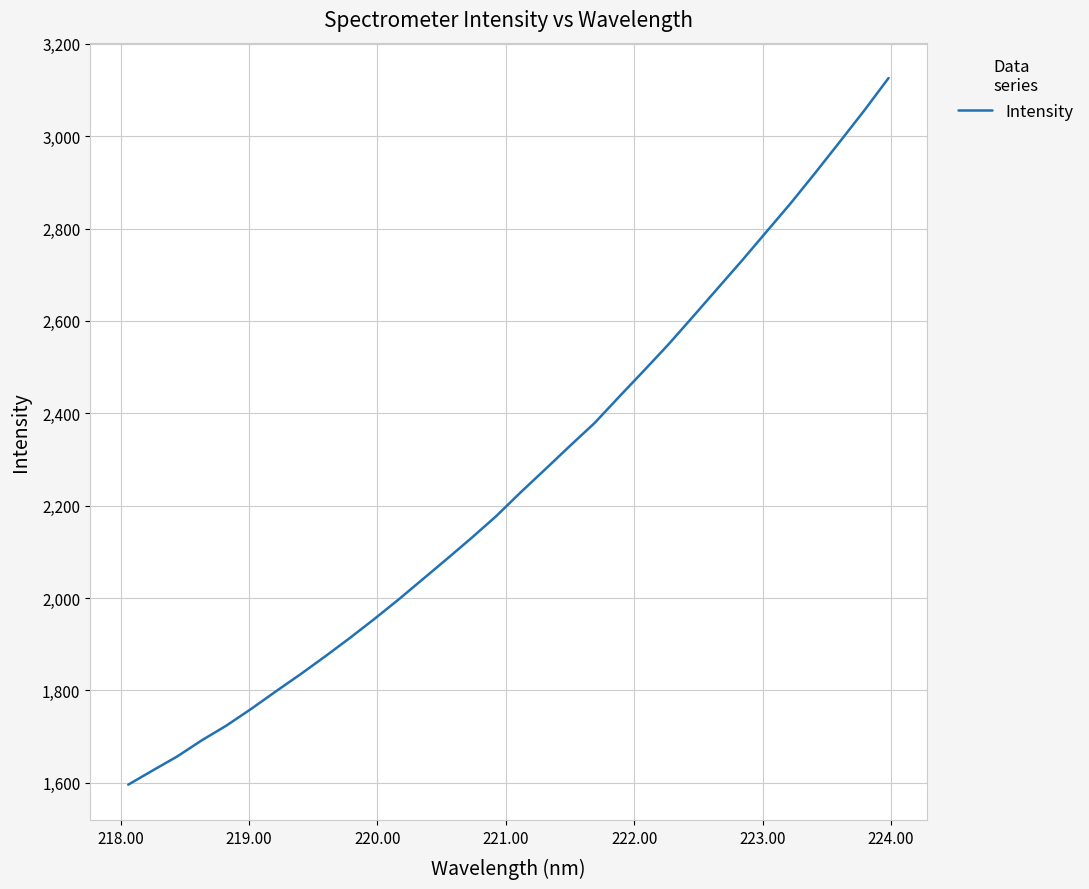

What is the difference between the maximum and minimum values?

1529.9